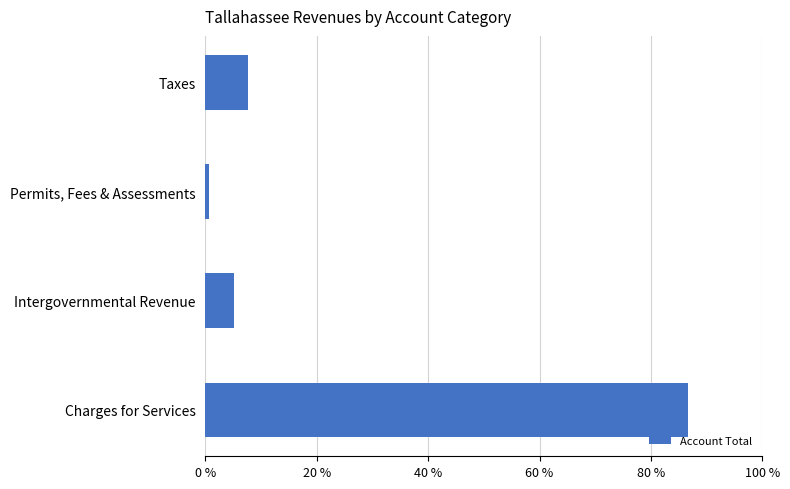

Rank the categories by value from lowest to highest.

Permits, Fees & Assessments, Intergovernmental Revenue, Taxes, Charges for Services